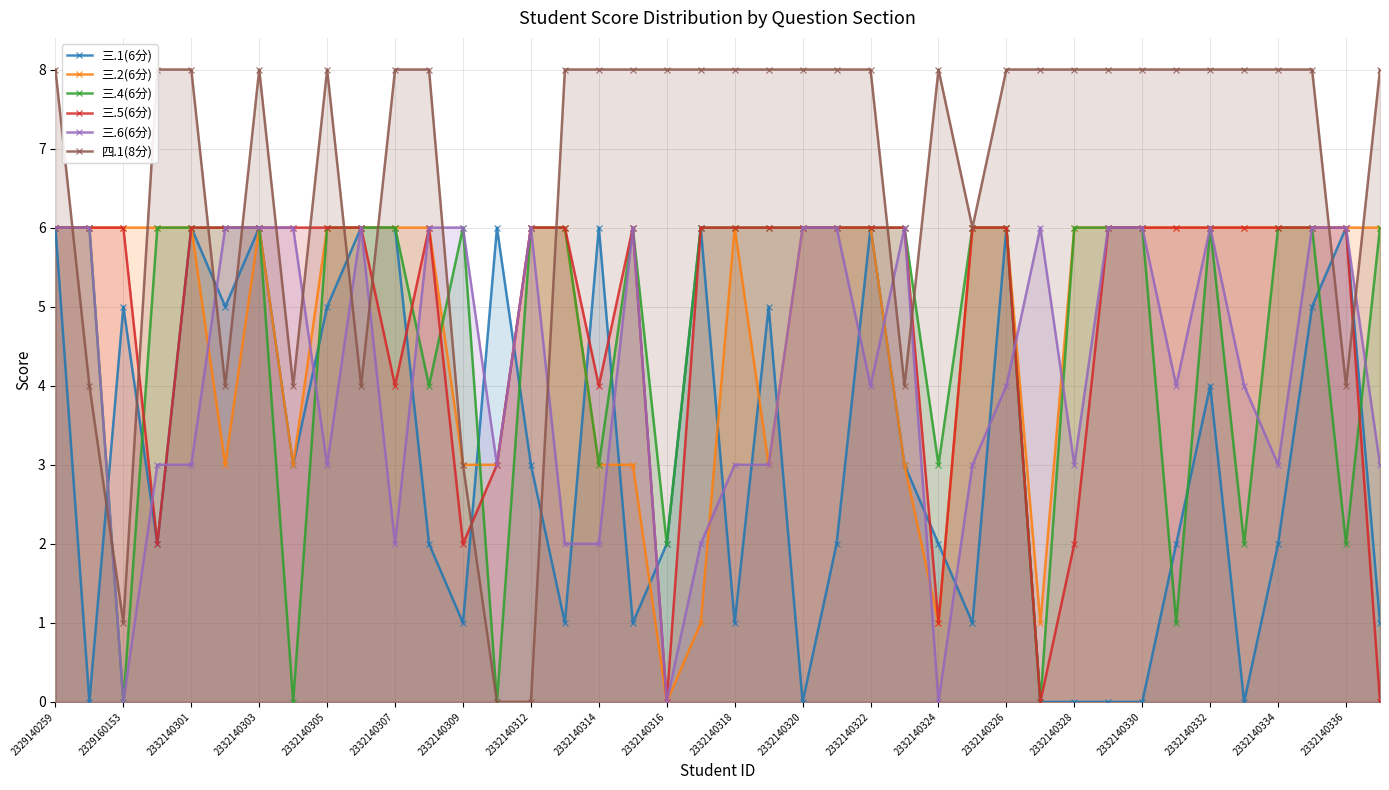

The 三.2(6分) series shows 5 at 2332140309. True or false?

False